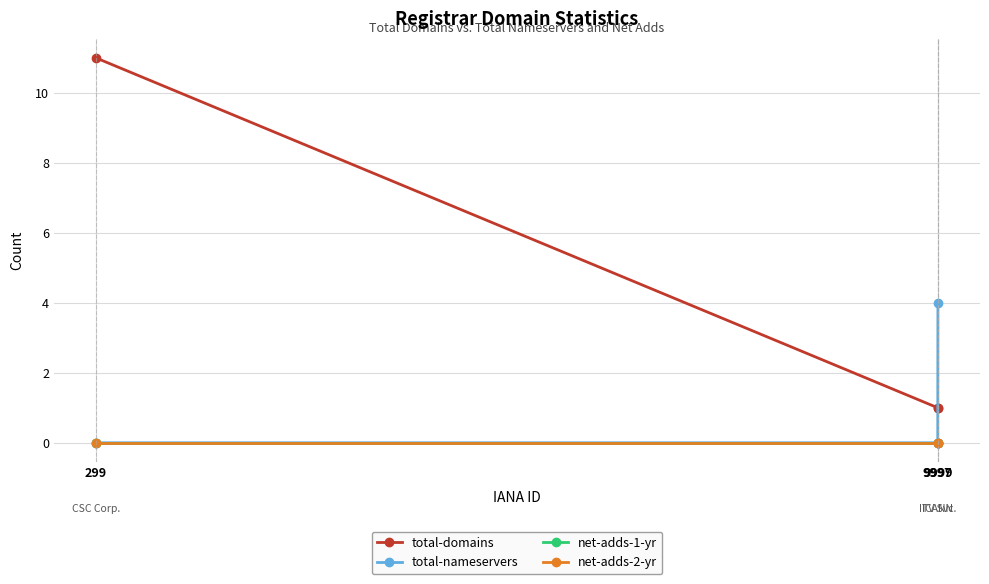

Reading left to right, extract all data points from this chart.

total-domains: 11	1	1
total-nameservers: 0	0	4
net-adds-1-yr: 0	0	0
net-adds-2-yr: 0	0	0